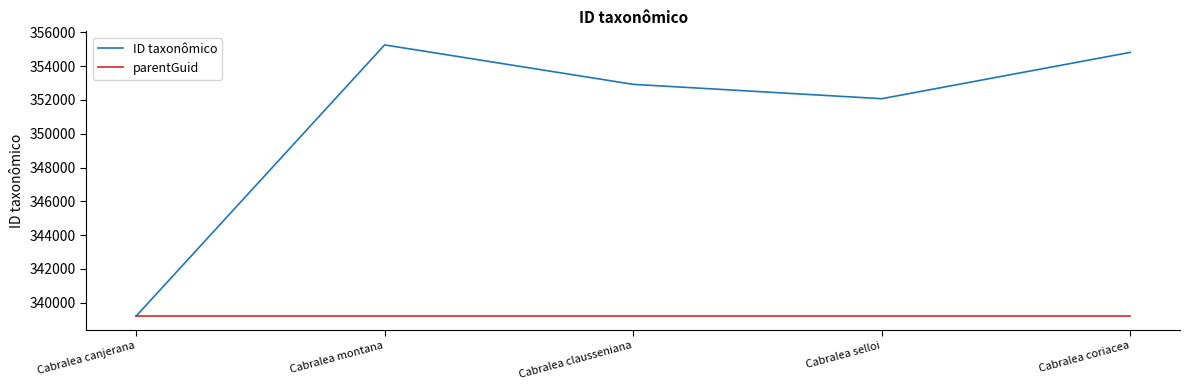

At which category does the chart reach its peak across all series?

Cabralea montana